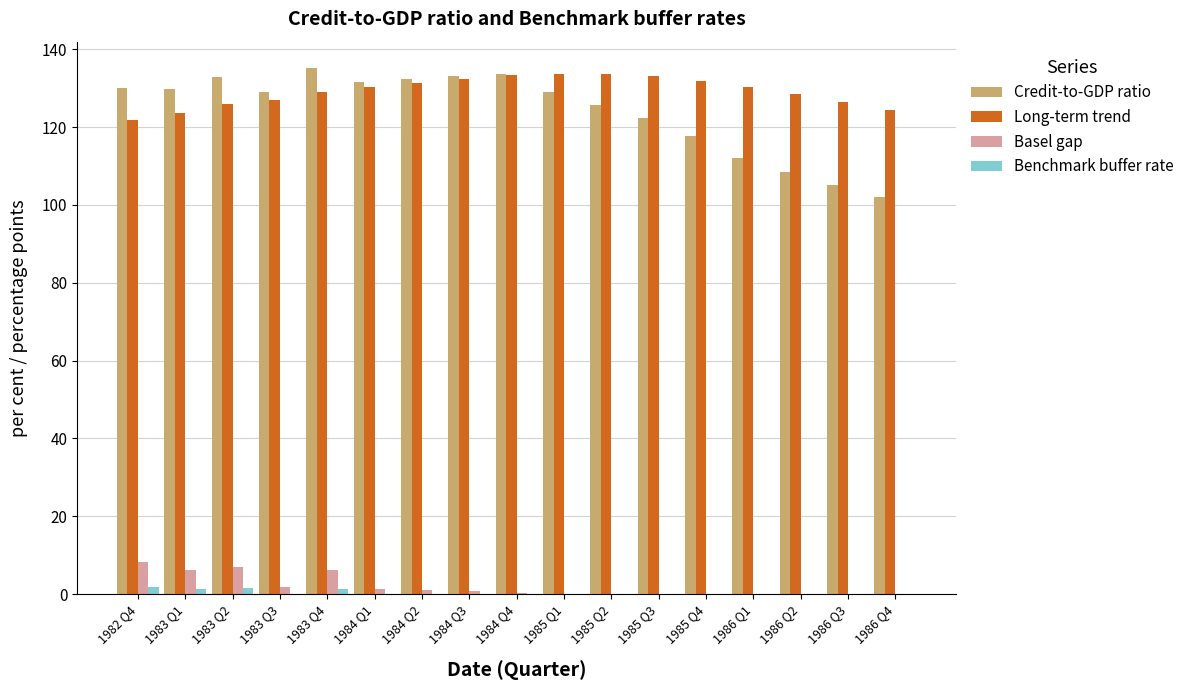

Which series changed the most between 1982 Q4 and 1986 Q4?

Credit-to-GDP ratio